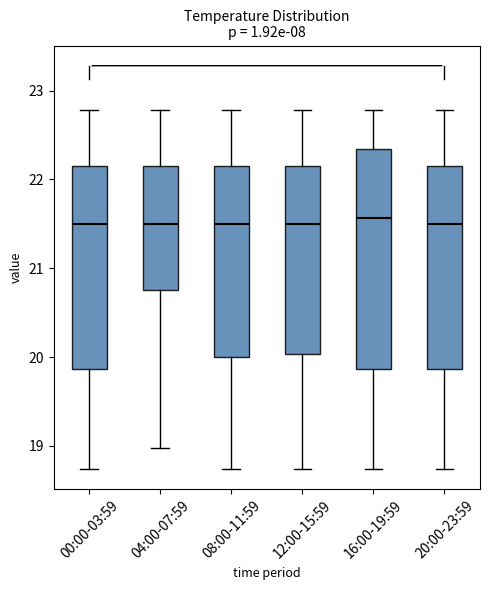

Comparing the boxes themselves (not the whiskers), which one is the tallest?

16:00-19:59